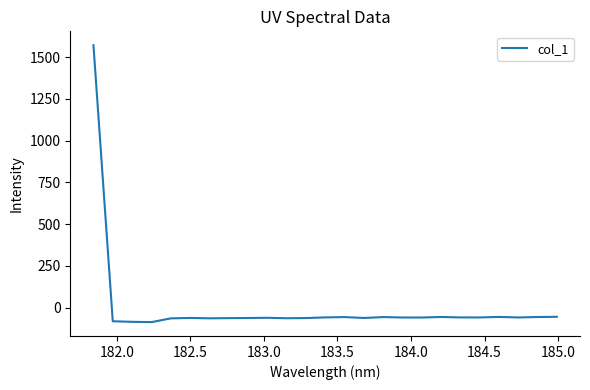

How many positive values are there?

1